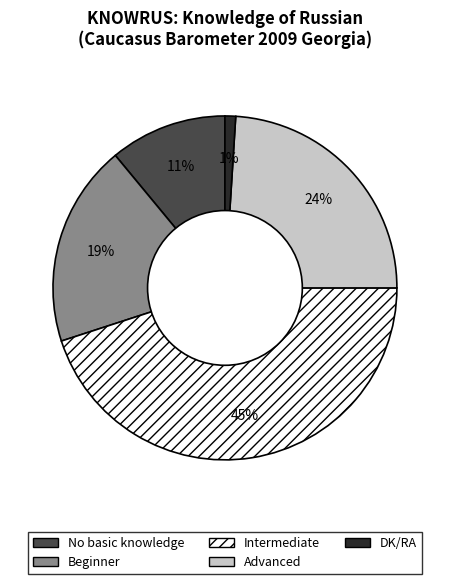

To the nearest percent, what is the combined percentage of Beginner and Advanced?

43%